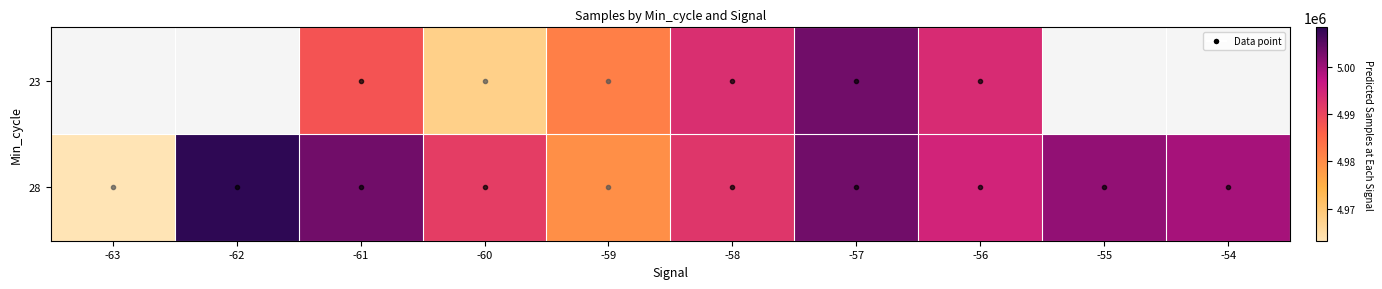

At which label does 23 reach its minimum?

-63